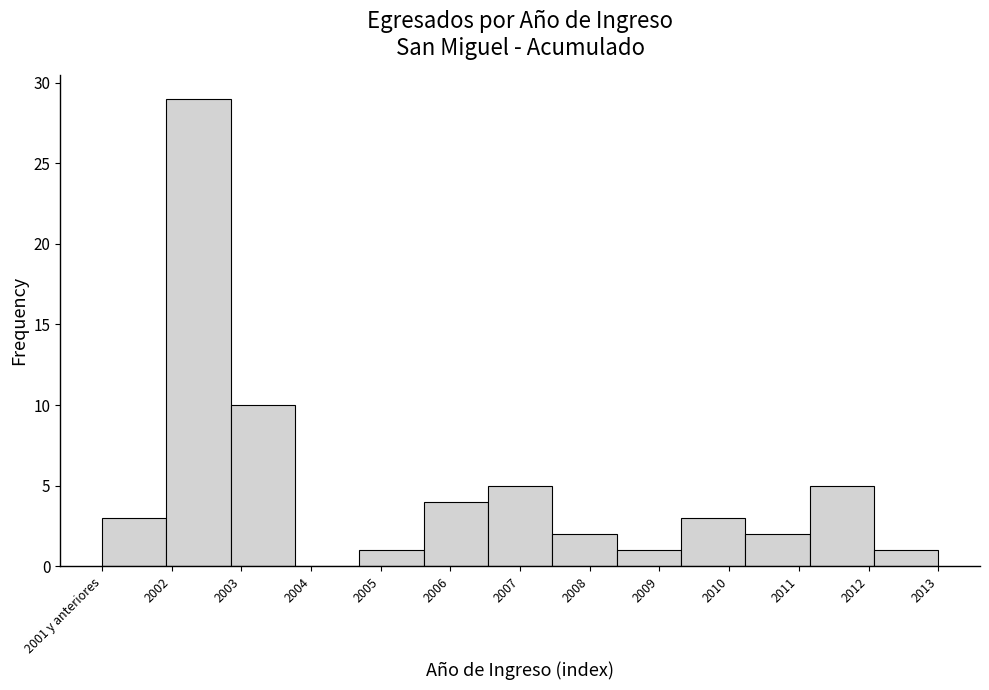

Reading left to right, extract all data points from this chart.

2001 y anteriores=3	2002=29	2003=10	2004=0	2005=1	2006=4	2007=5	2008=2	2009=1	2010=3	2011=2	2012=5	2013=1